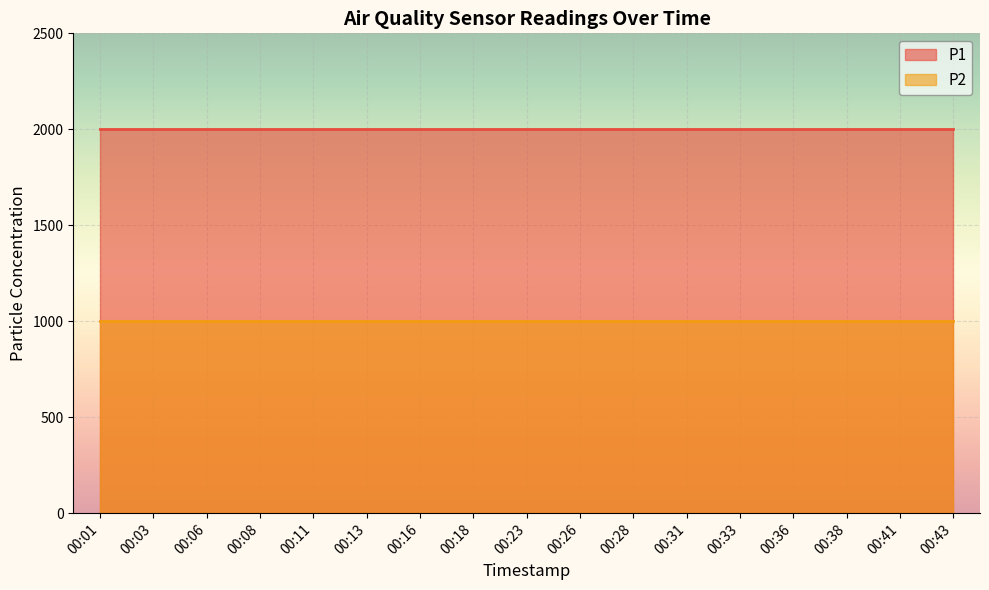

True or false: P1 and P2 intersect in this chart.

False